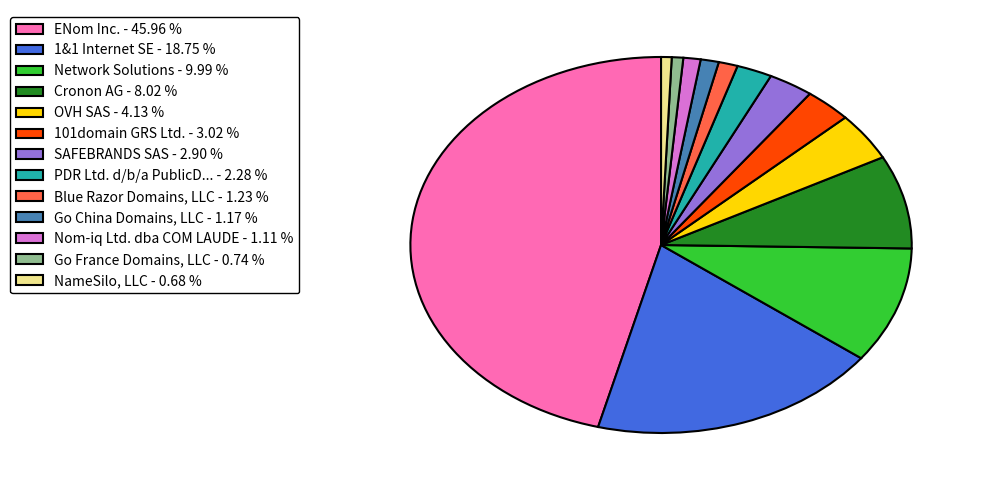

Which has a higher value, Cronon AG - 8.02 % or Go China Domains, LLC - 1.17 %?

Cronon AG - 8.02 %